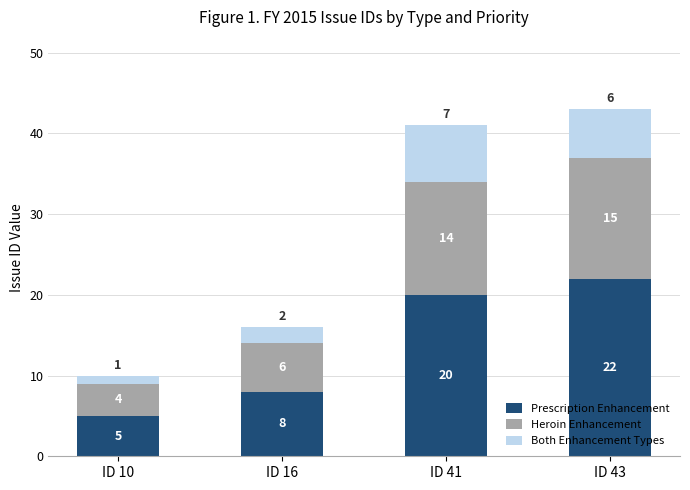

What is the minimum value for Prescription Enhancement?

5